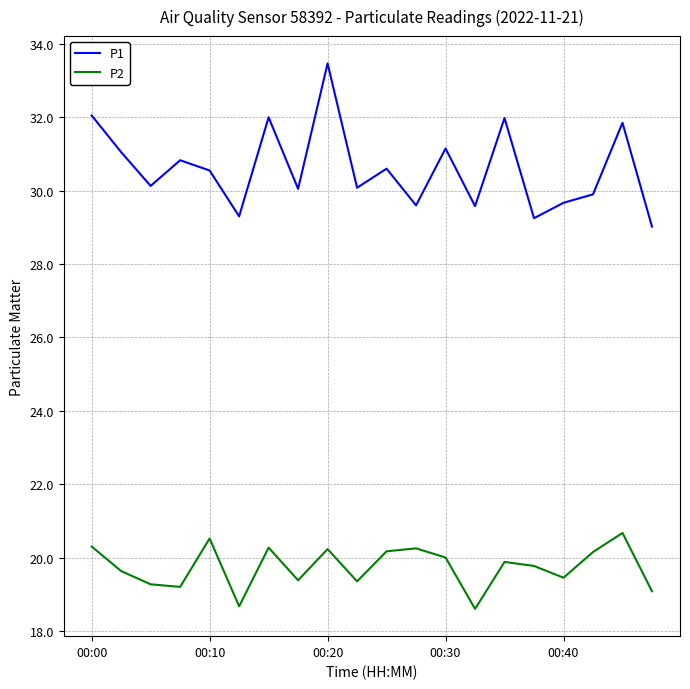

List the series in order of their peak value, highest first.

P1, P2